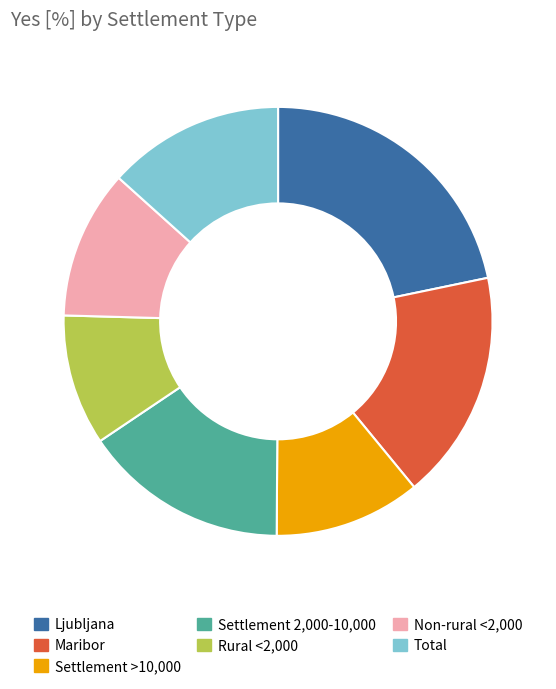

Does Settlement 2,000-10,000 represent more than half of the total?

No